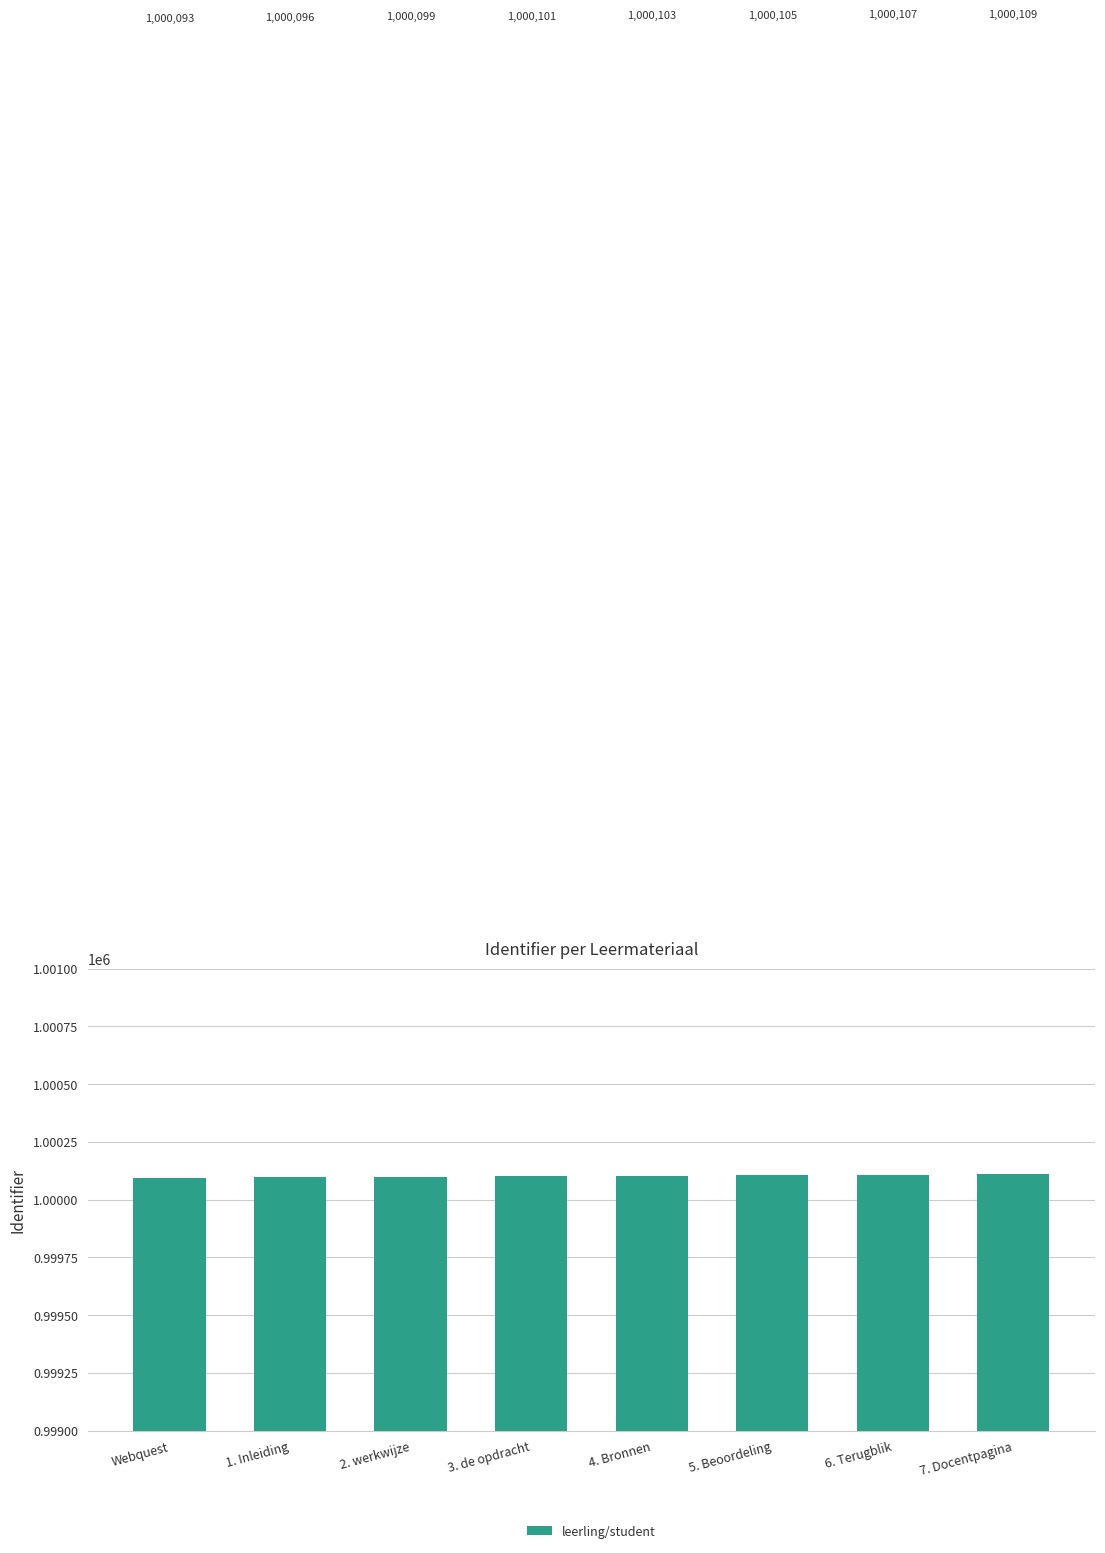

Reading left to right, extract all data points from this chart.

Webquest=1000093	1. Inleiding=1000096	2. werkwijze=1000099	3. de opdracht=1000101	4. Bronnen=1000103	5. Beoordeling=1000105	6. Terugblik=1000107	7. Docentpagina=1000109